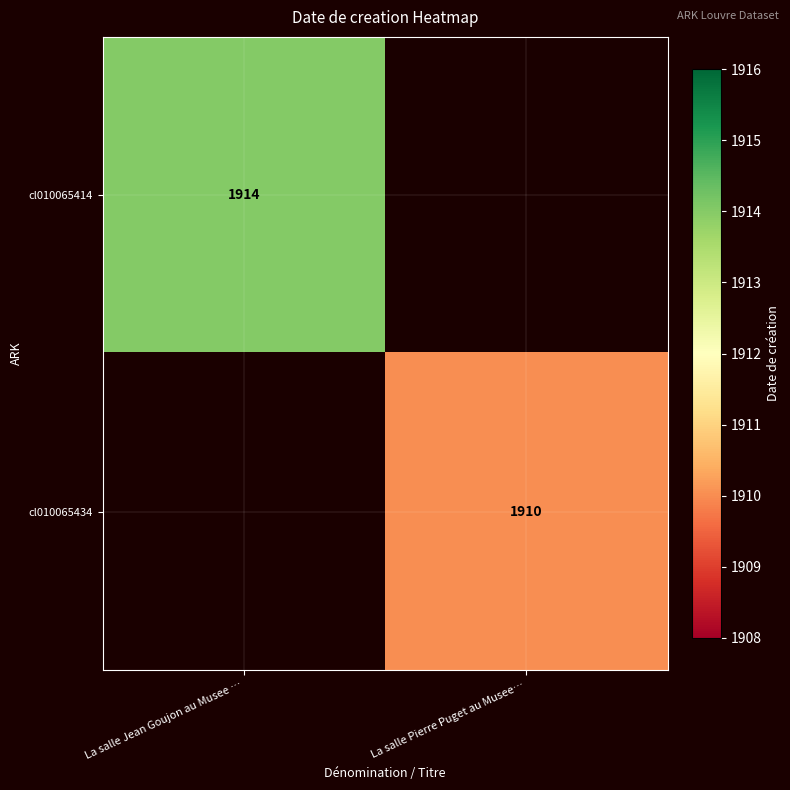

Is it true that cl010065414 equals 1914 at La salle Jean Goujon au Musee …?

True